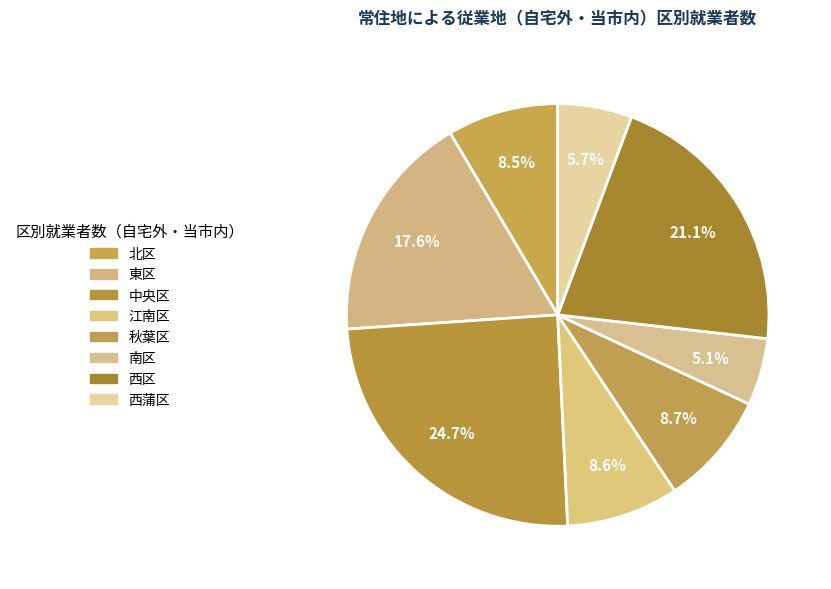

The 東区 slice represents 32% of the pie. True or false?

False